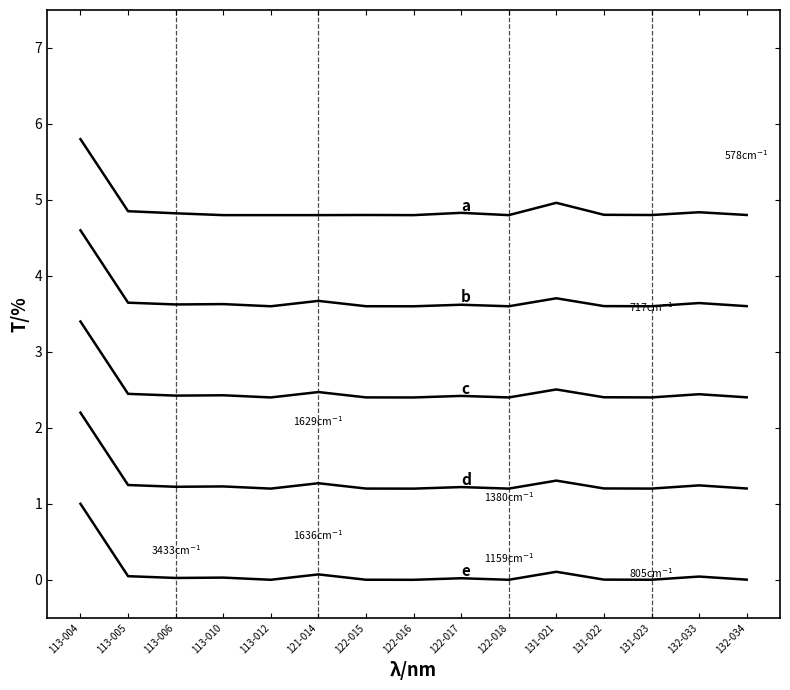

At which category is the sum across all series the highest?

113-004